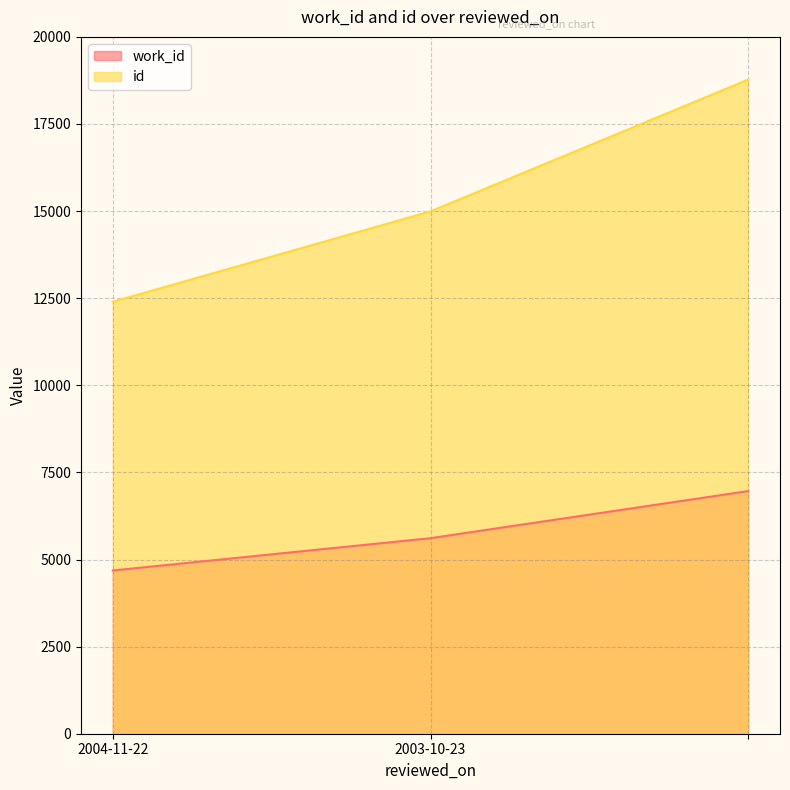

At how many categories does at least one series exceed 4986?

3